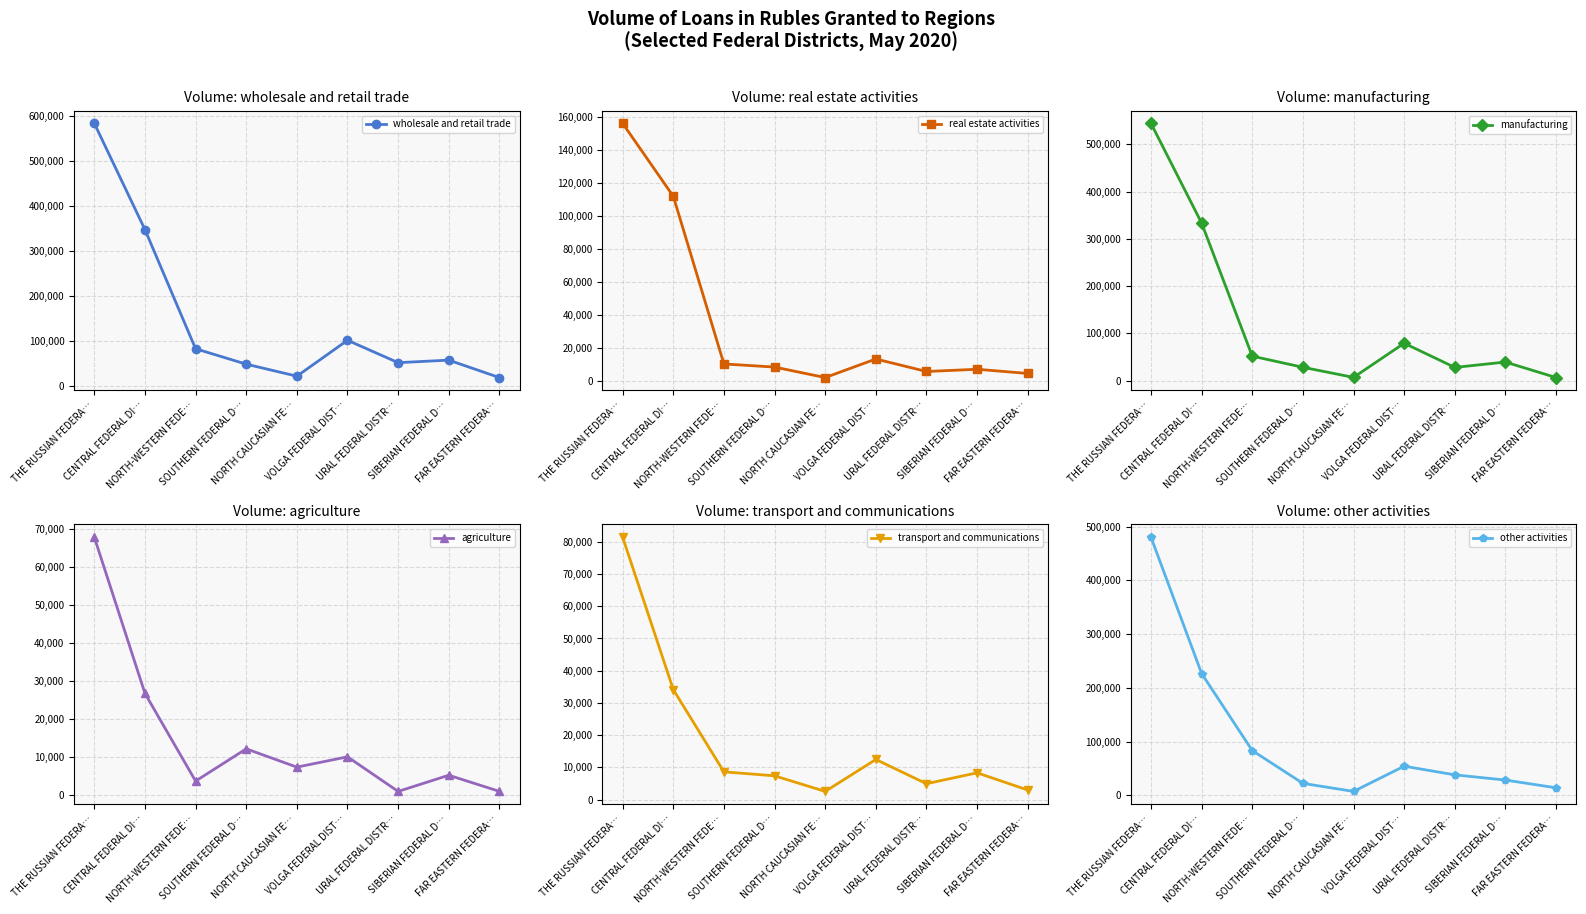

How many times do agriculture and manufacturing cross each other?

2